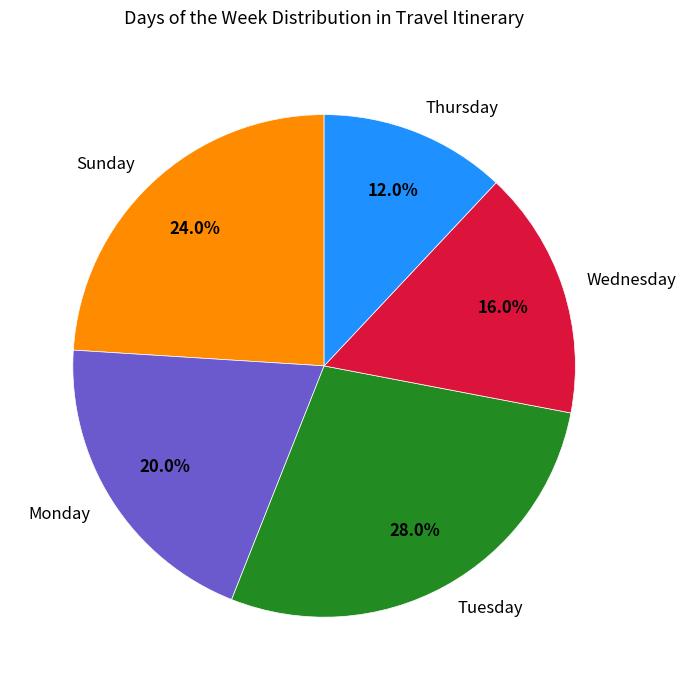

To the nearest percent, what portion does Sunday represent?

24%